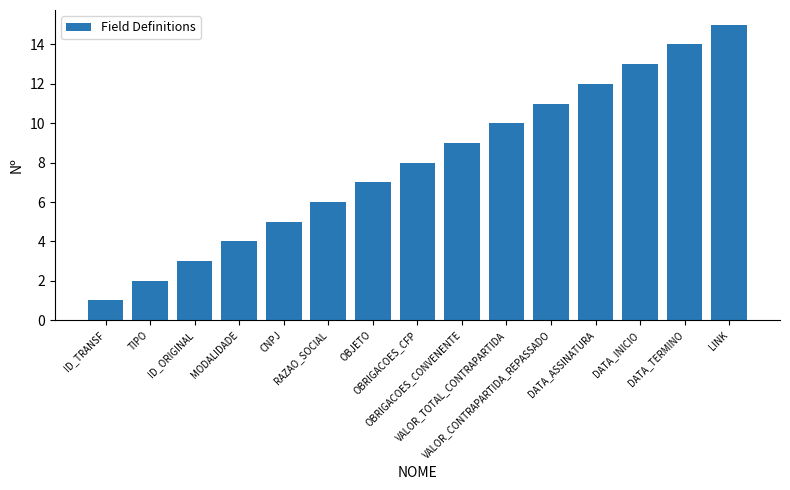

List the labels in order of value, largest first.

LINK, DATA_TERMINO, DATA_INICIO, DATA_ASSINATURA, VALOR_CONTRAPARTIDA_REPASSADO, VALOR_TOTAL_CONTRAPARTIDA, OBRIGACOES_CONVENENTE, OBRIGACOES_CFP, OBJETO, RAZAO_SOCIAL, CNPJ, MODALIDADE, ID_ORIGINAL, TIPO, ID_TRANSF